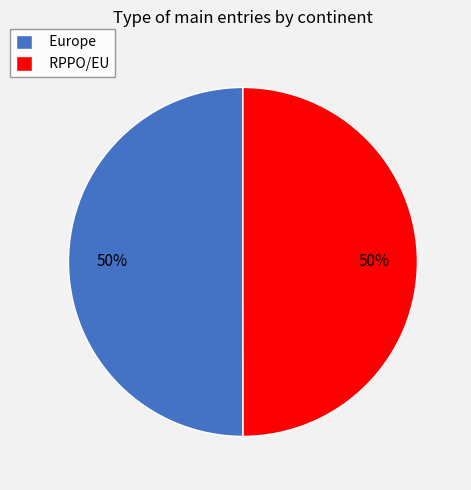

True or false: Europe accounts for 41% of the total.

False